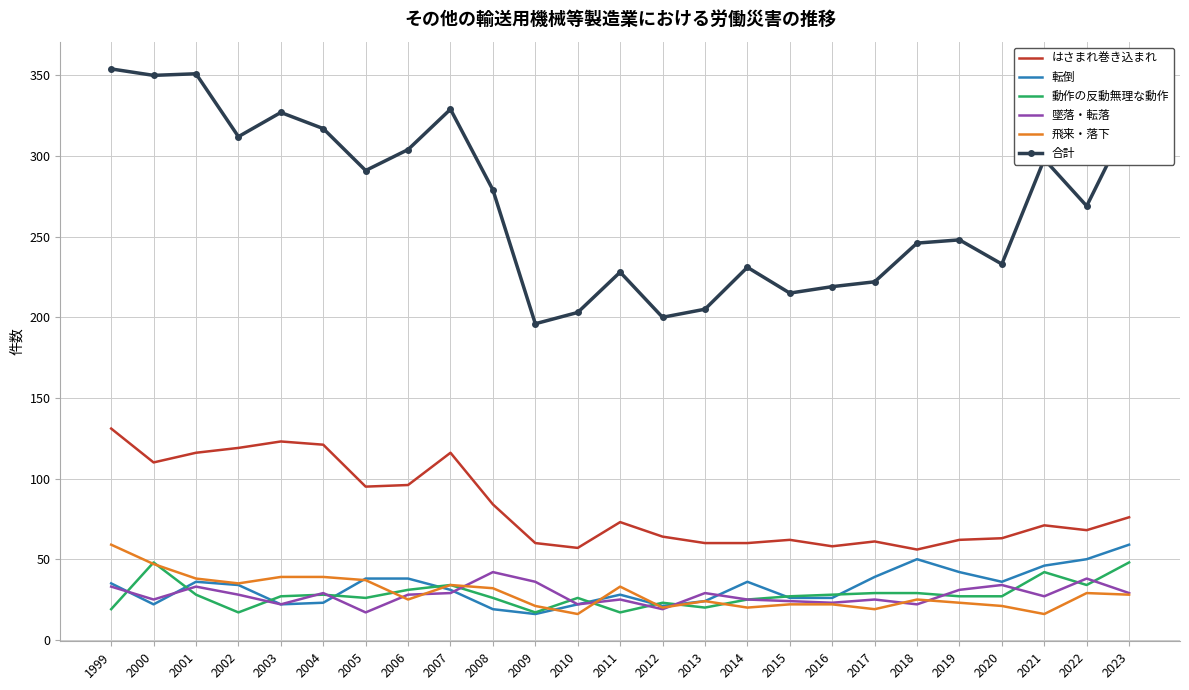

The value of 飛来・落下 at 2021 is 16. True or false?

True